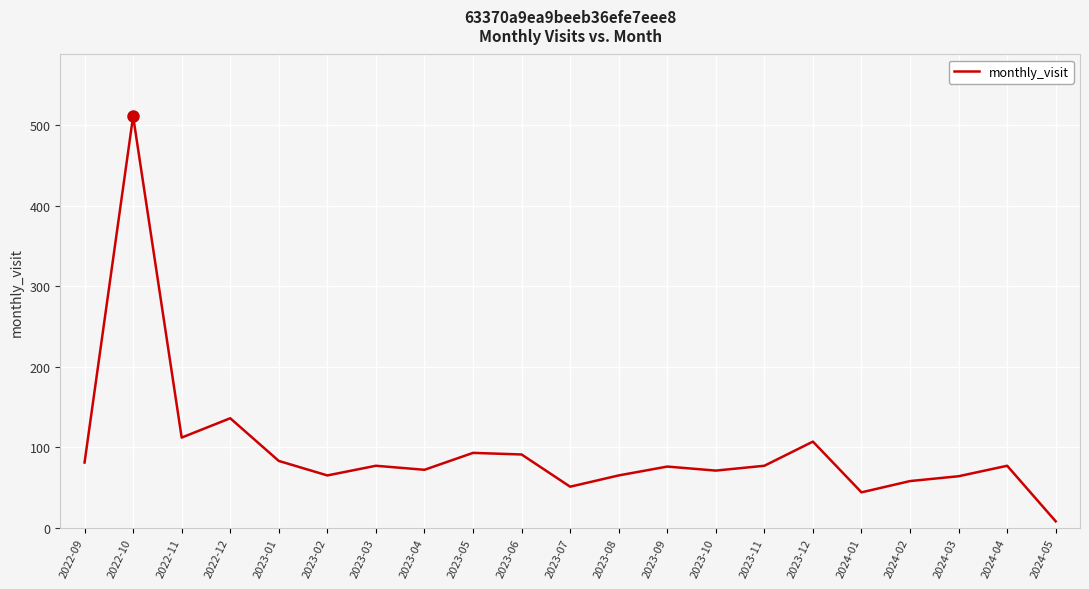

At which label is the value closest to 259?

2022-12